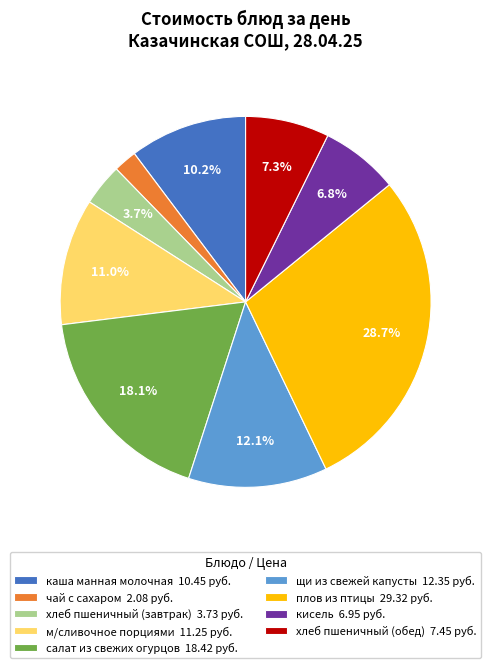

What is the total percentage of салат из свежих огурцов and щи из свежей капусты?

30.2%